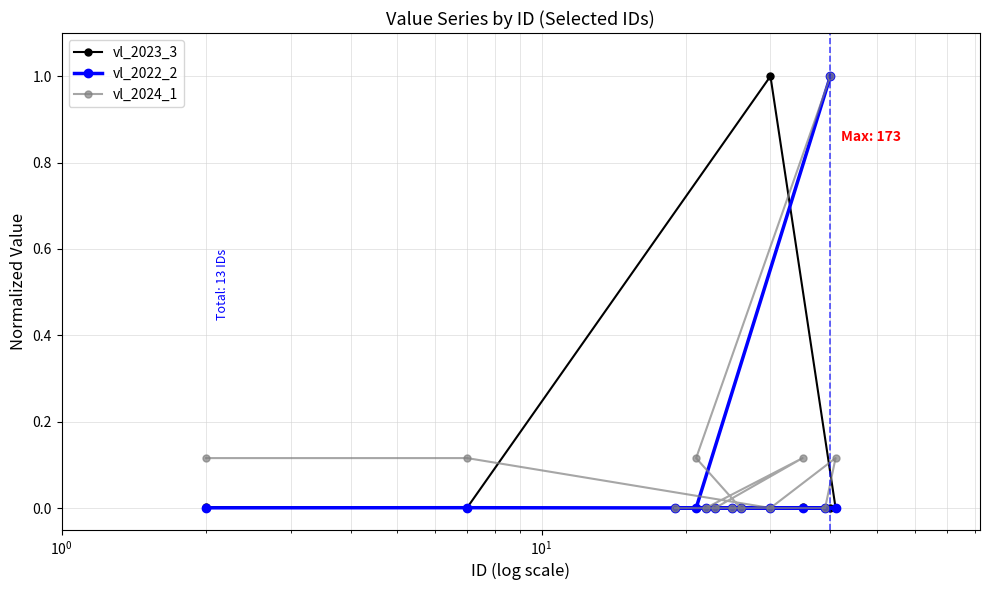

What is the maximum value for vl_2024_1?

1.0